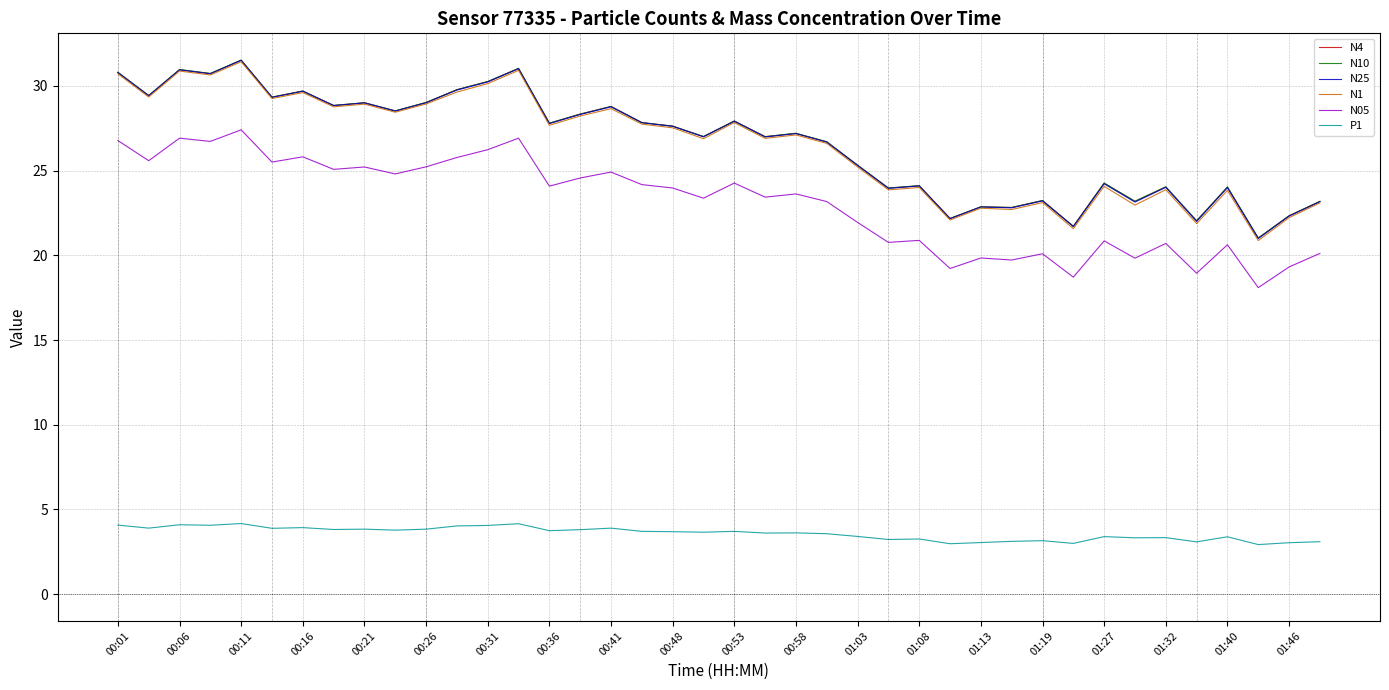

How many categories are shown in the chart?

40